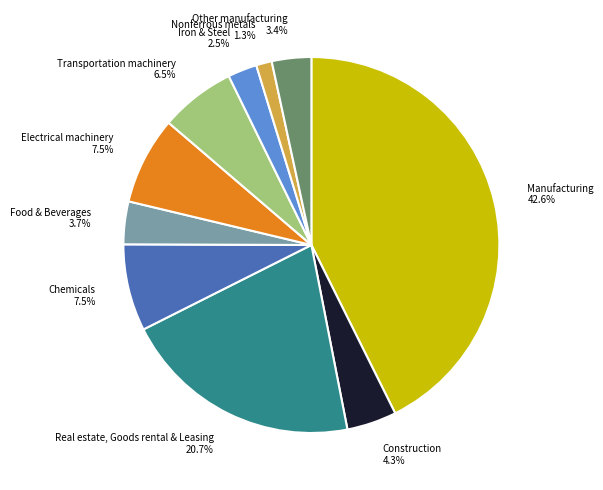

To the nearest percent, what percentage of the pie is Manufacturing?

43%